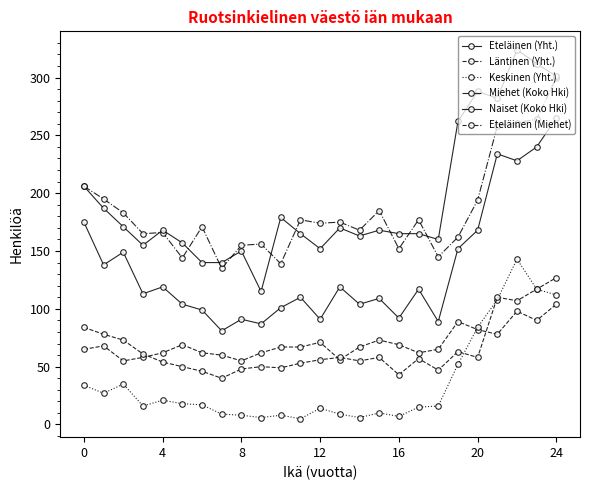

Count the number of categories in the chart.

25